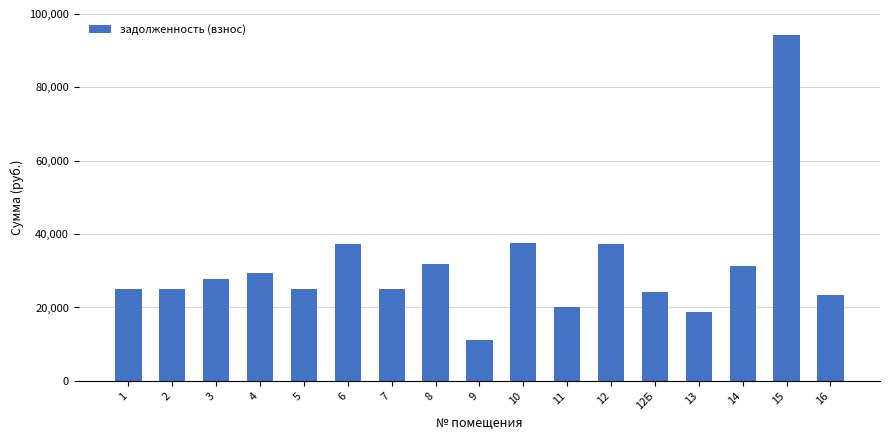

What is the greatest value displayed?

94231.7